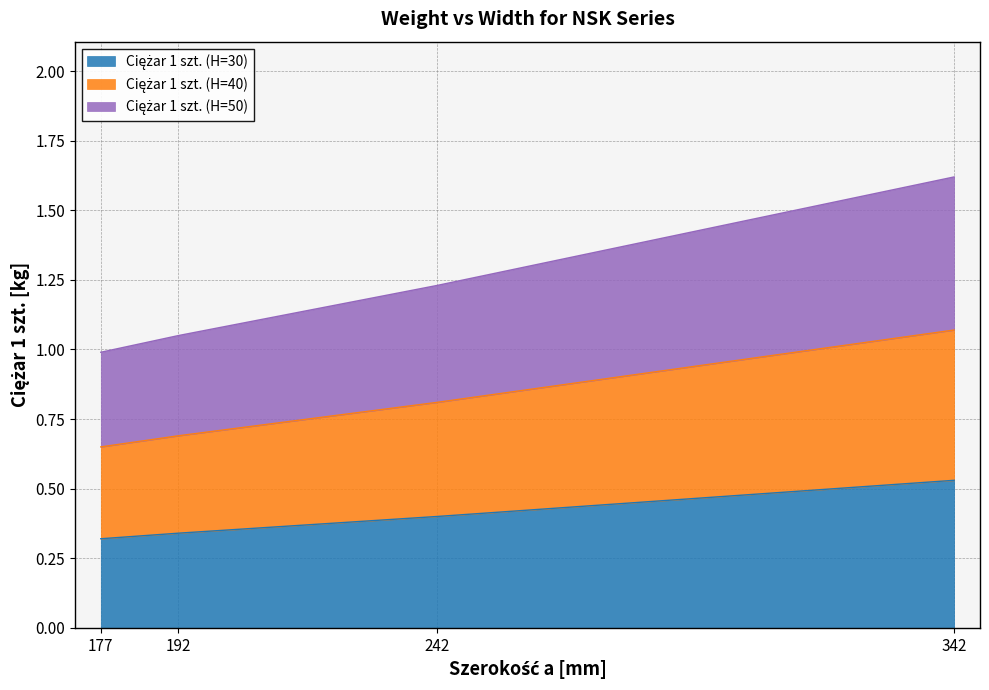

At which category is the sum across all series the highest?

342